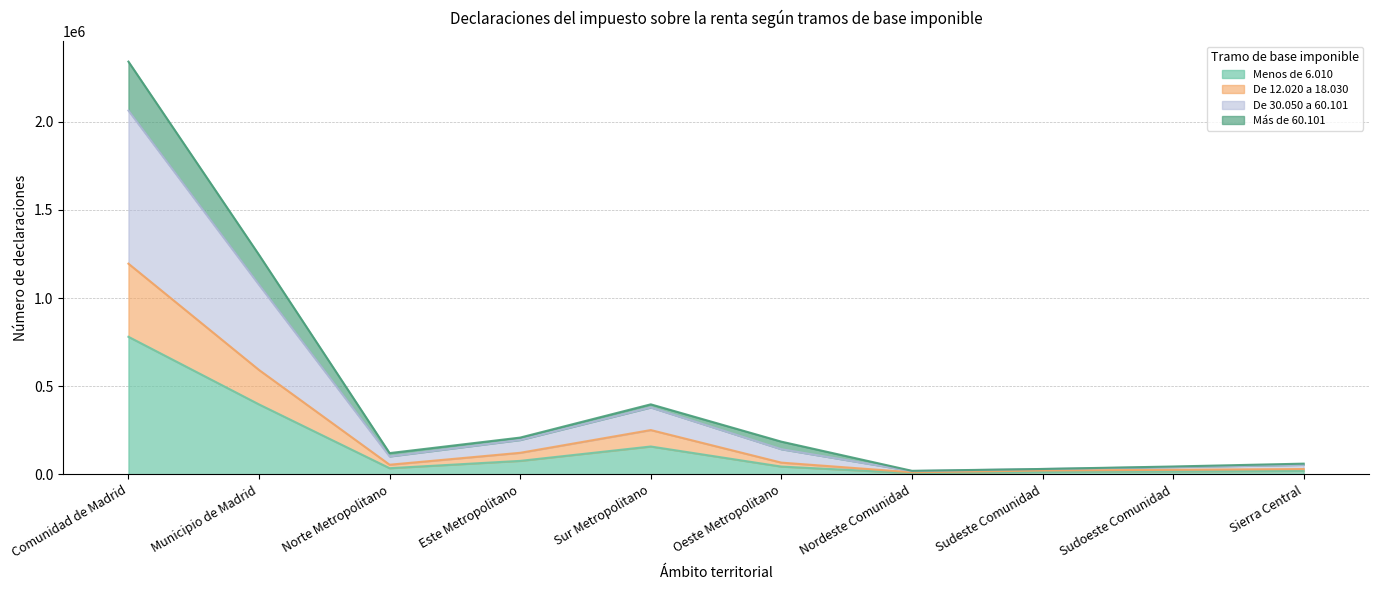

What is the smallest value displayed?

7621